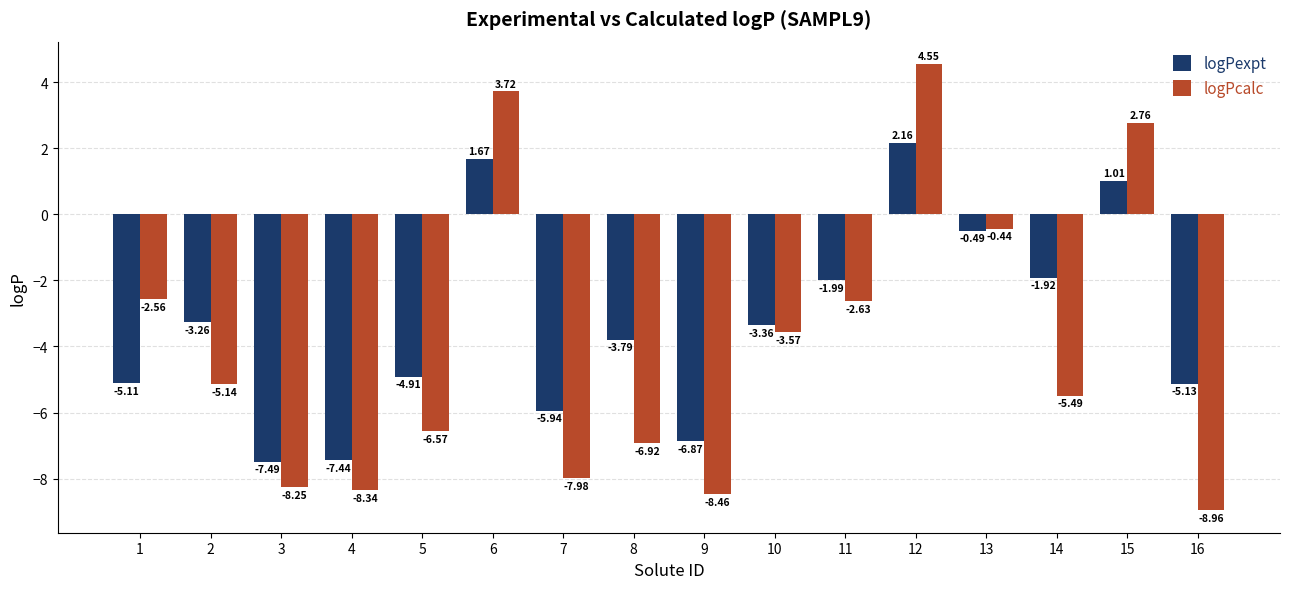

What is the difference between the logPexpt values at 11 and 8?

1.8